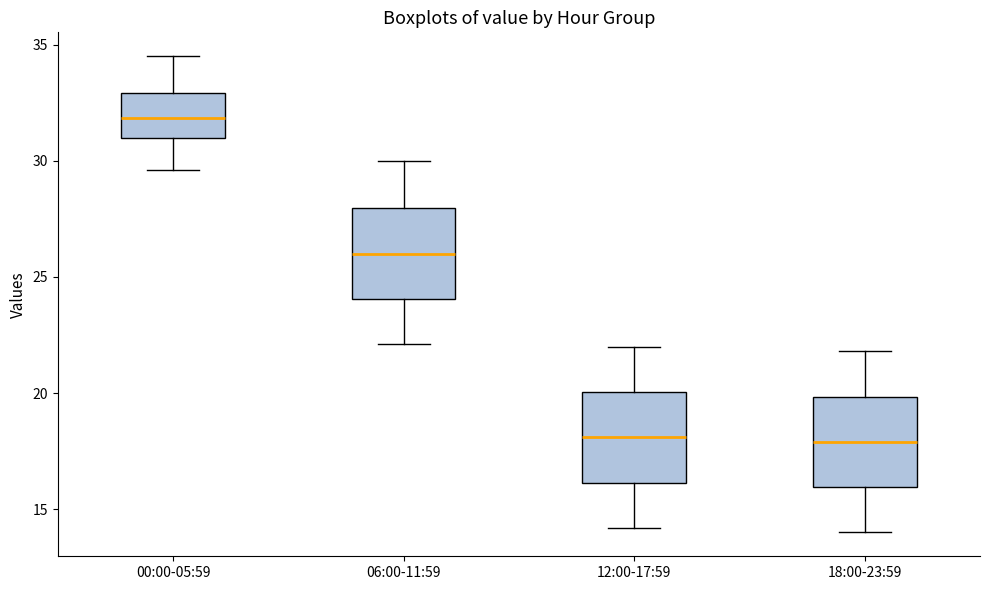

Which box's median line is the highest?

00:00-05:59